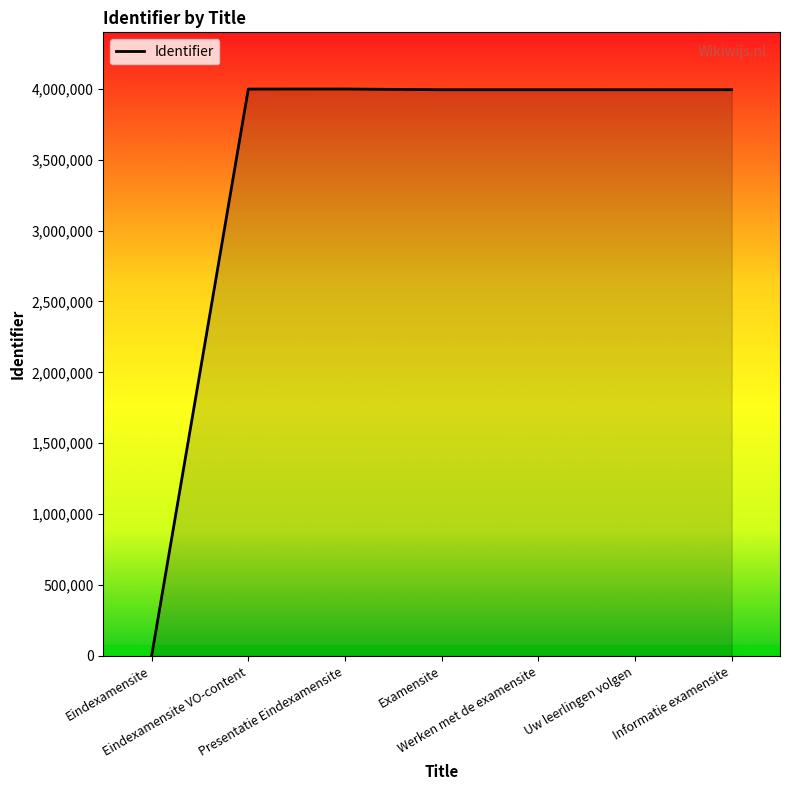

The chart shows a value of -2523279 at Eindexamensite. True or false?

False